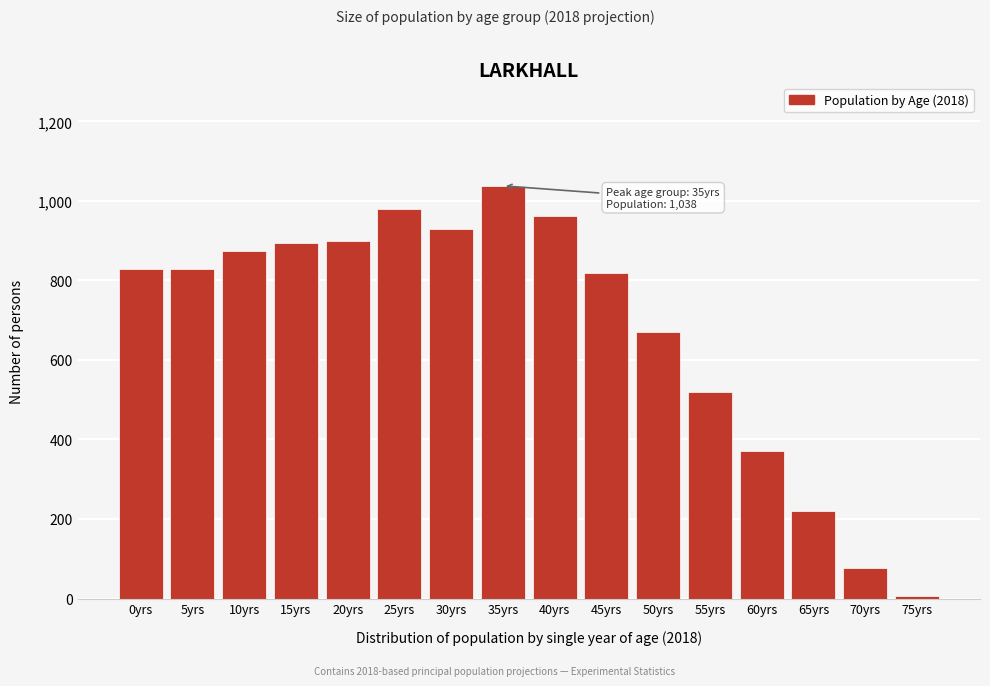

Read the value at 50yrs.

670.0